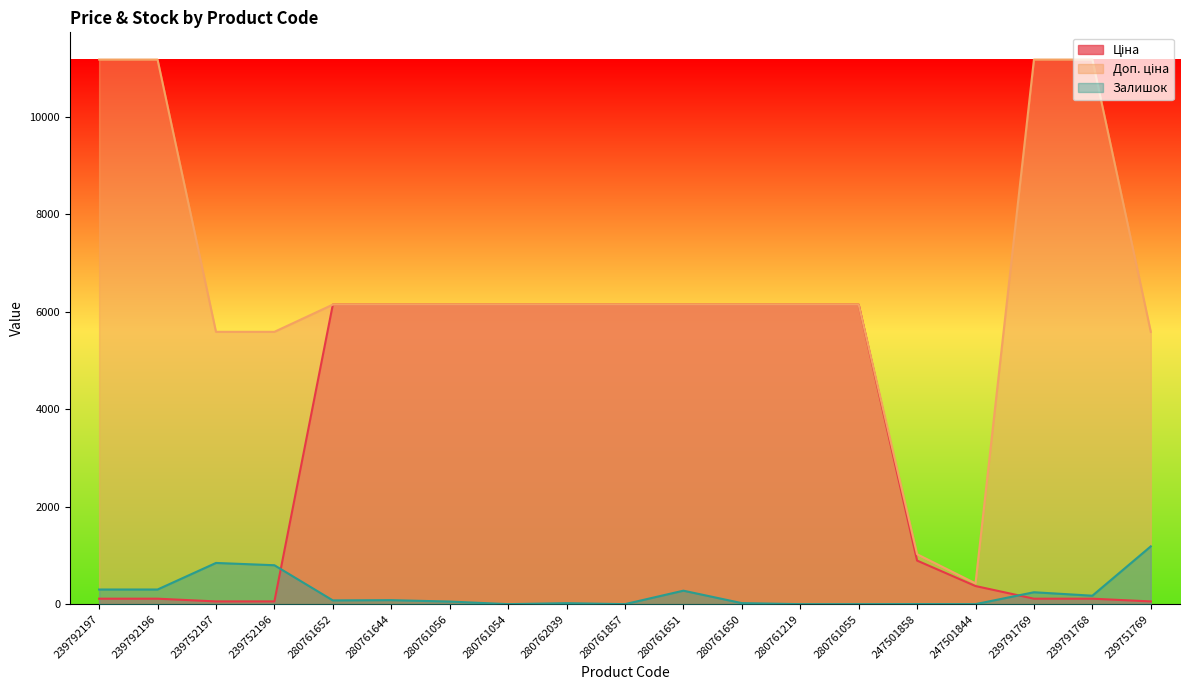

What is the value of the Ціна point at the 8th from the left?

6143.2